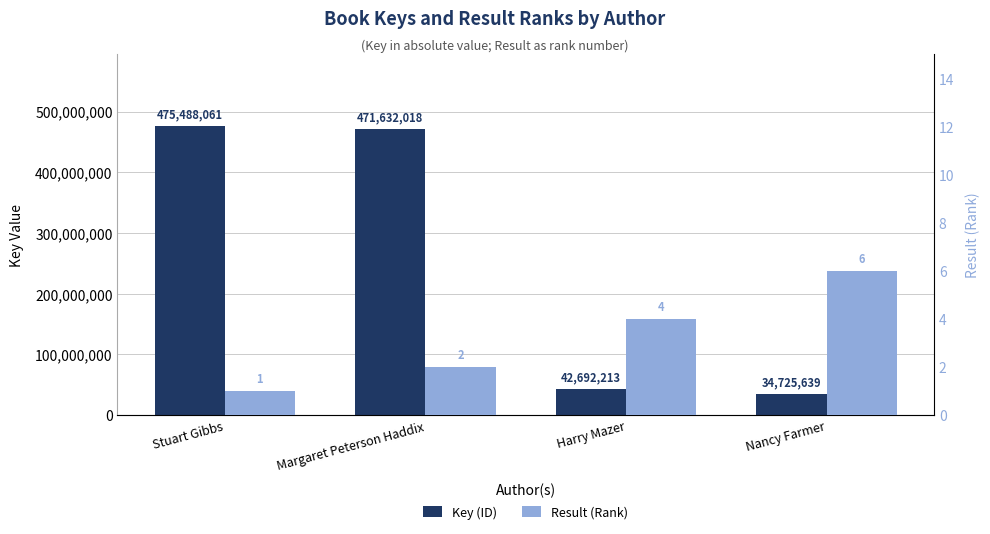

Does the chart contain stacked bars?

No